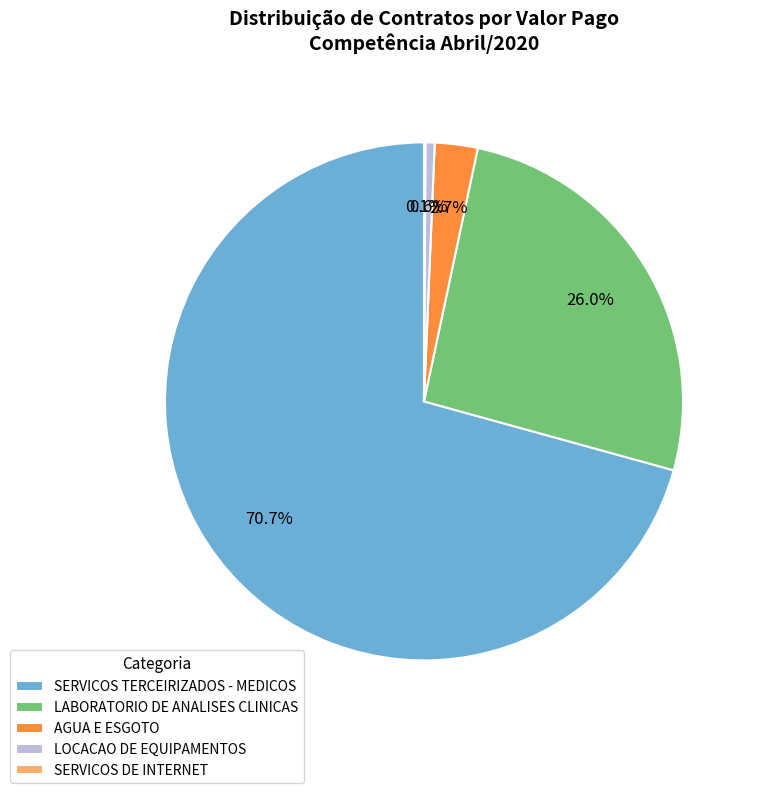

Which category has the biggest portion of the pie?

SERVICOS TERCEIRIZADOS - MEDICOS